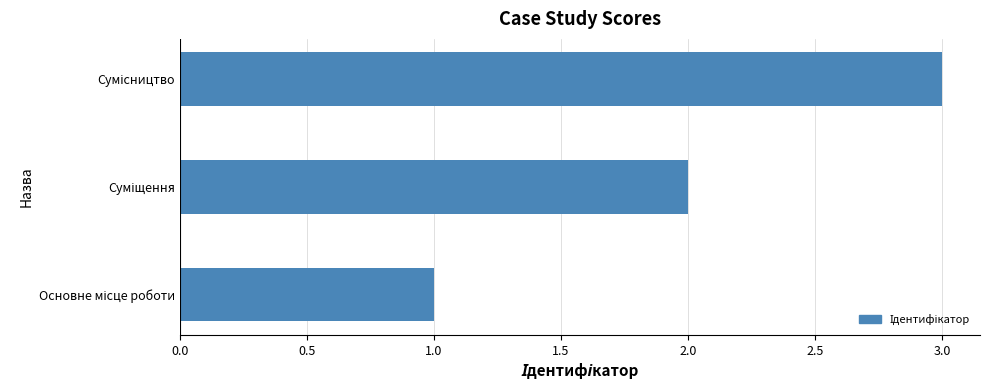

What is the maximum value shown in the chart?

3